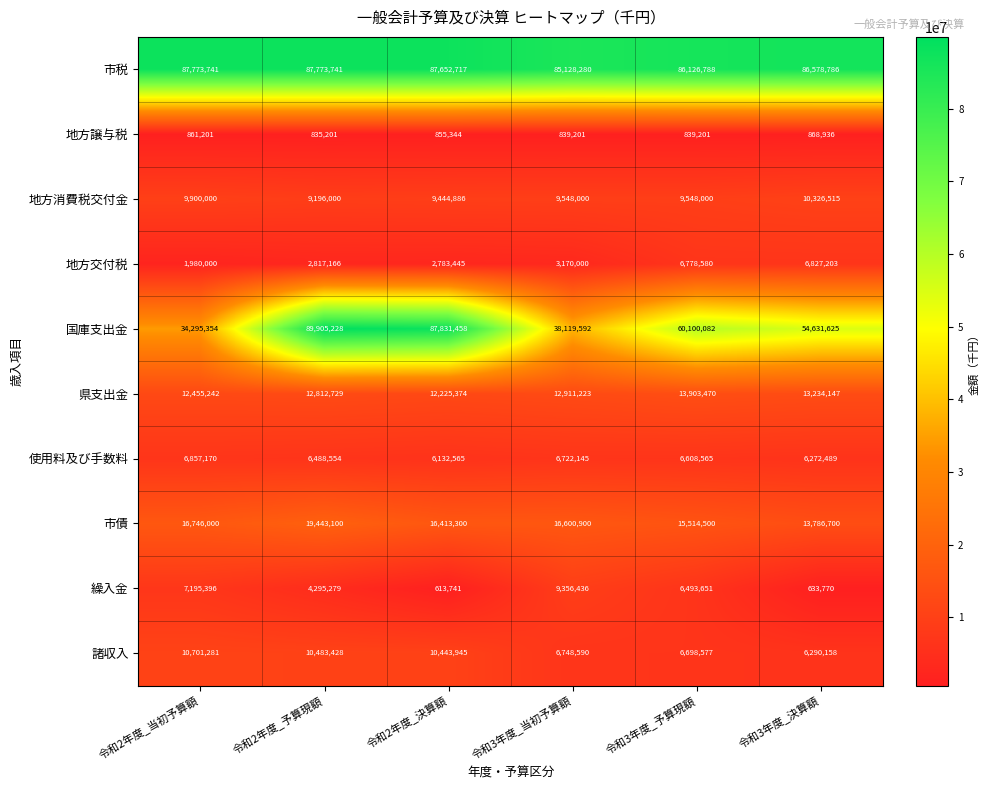

How many series are shown in this chart?

10